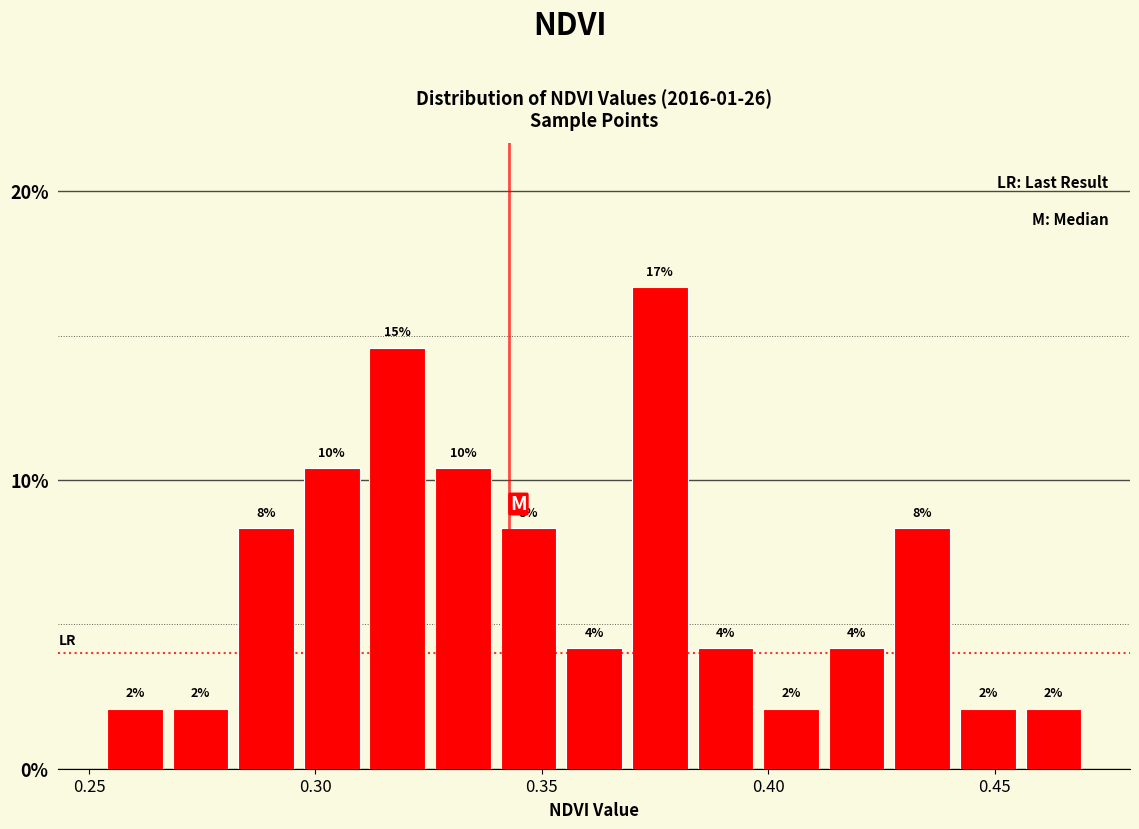

Around what value on the x-axis is the tallest bar? Give the approximate position of its centre, as read against the axis.

0.375